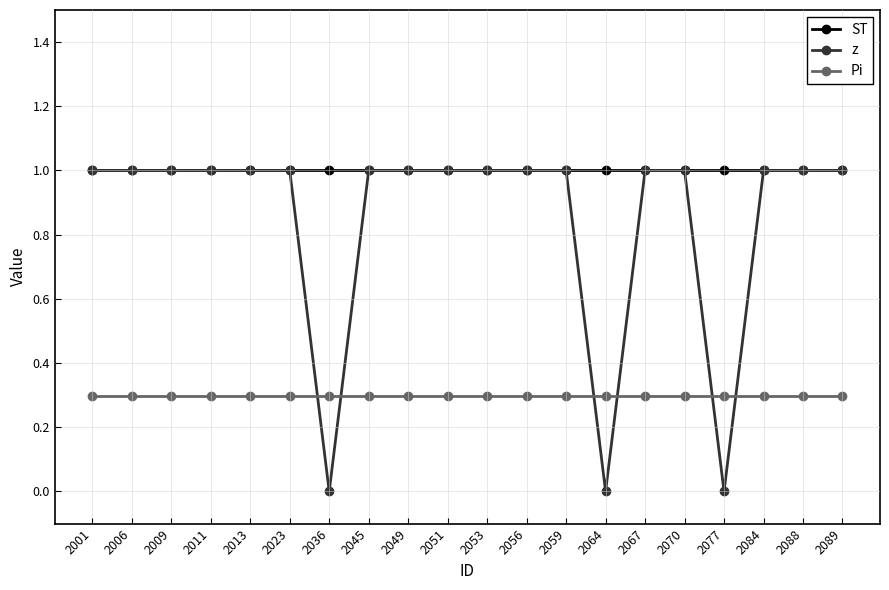

What are all the series names shown in the legend?

ST, z, Pi